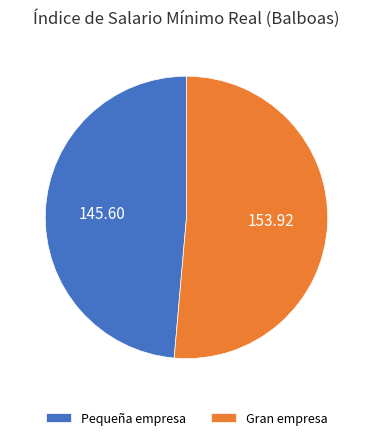

Do Pequeña empresa and Gran empresa together represent more than half of the pie?

Yes